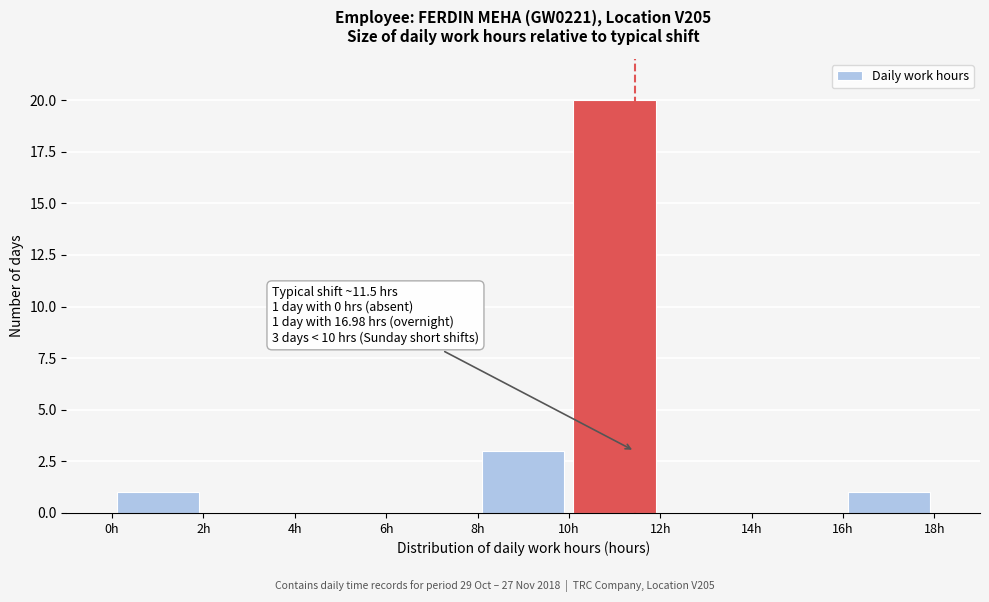

Which range on the x-axis has the tallest bar?

10 to 12